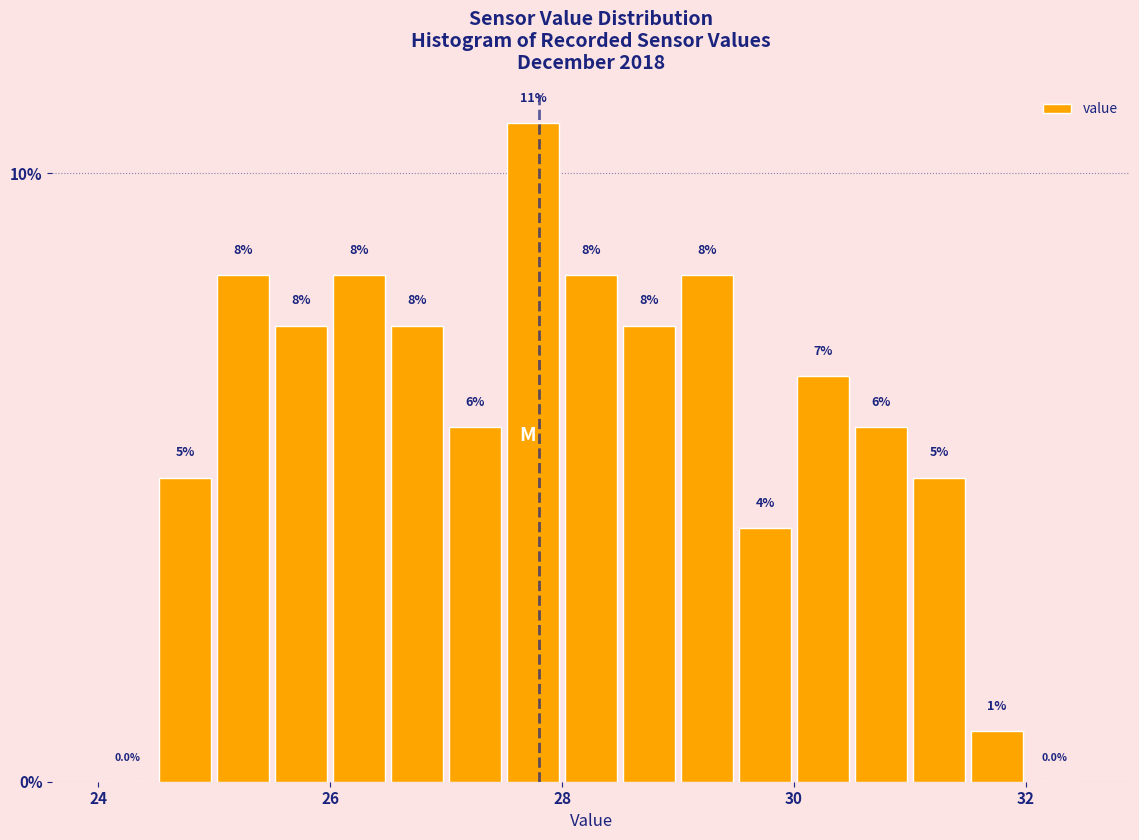

Read against the x-axis, roughly where is the centre of the tallest bar?

27.8